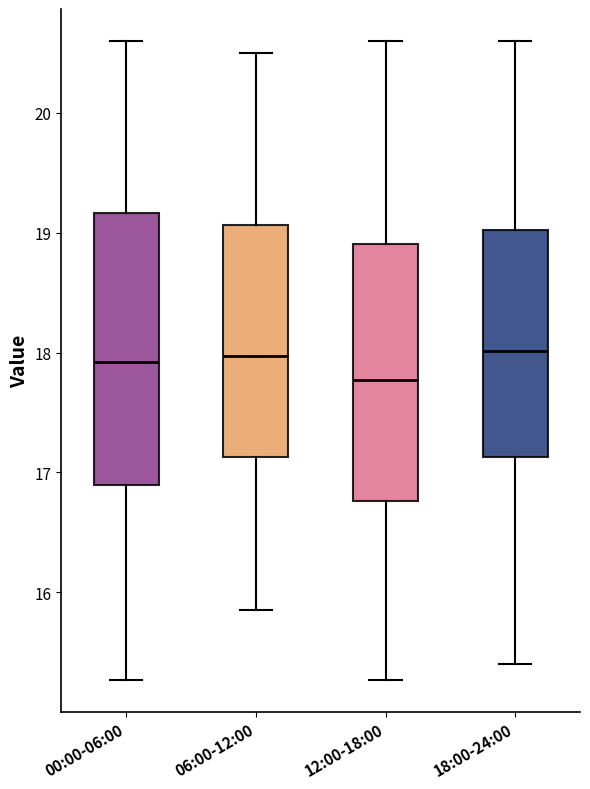

Reading left to right, read every box against the y-axis: the position of its median line, the range the box covers, and the ends of its whiskers. The values are not printed on the chart, so give them approximately, as read against the axis.

00:00-06:00: median 17.9, box 16.9 to 19.2, whiskers 15.3 to 20.6
06:00-12:00: median 18.0, box 17.1 to 19.1, whiskers 15.9 to 20.5
12:00-18:00: median 17.8, box 16.8 to 18.9, whiskers 15.3 to 20.6
18:00-24:00: median 18.0, box 17.1 to 19.0, whiskers 15.4 to 20.6